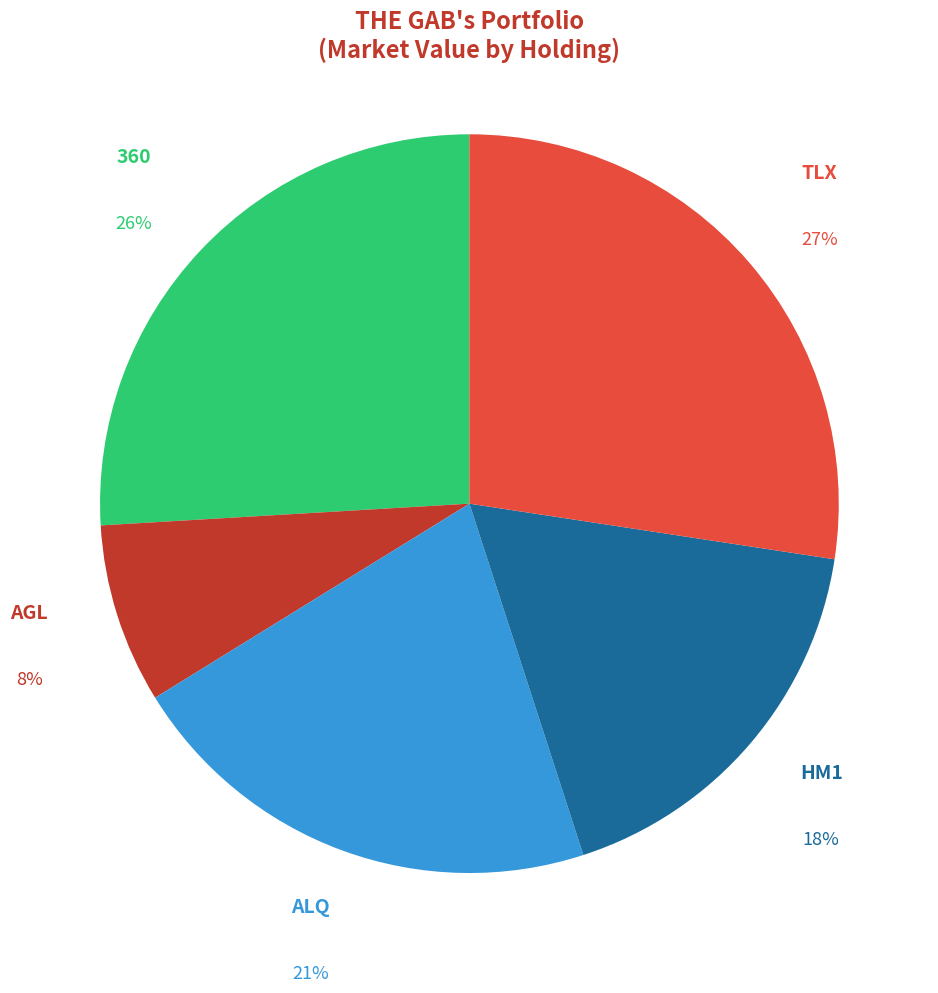

To the nearest percent, what is the combined percentage of TLX and HM1?

45%